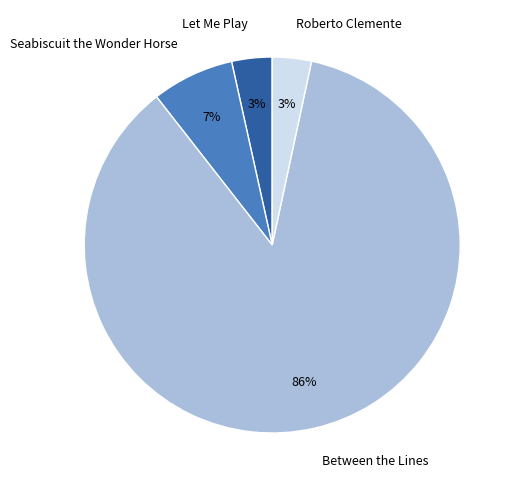

Between Between the Lines and Roberto Clemente, which is larger?

Between the Lines